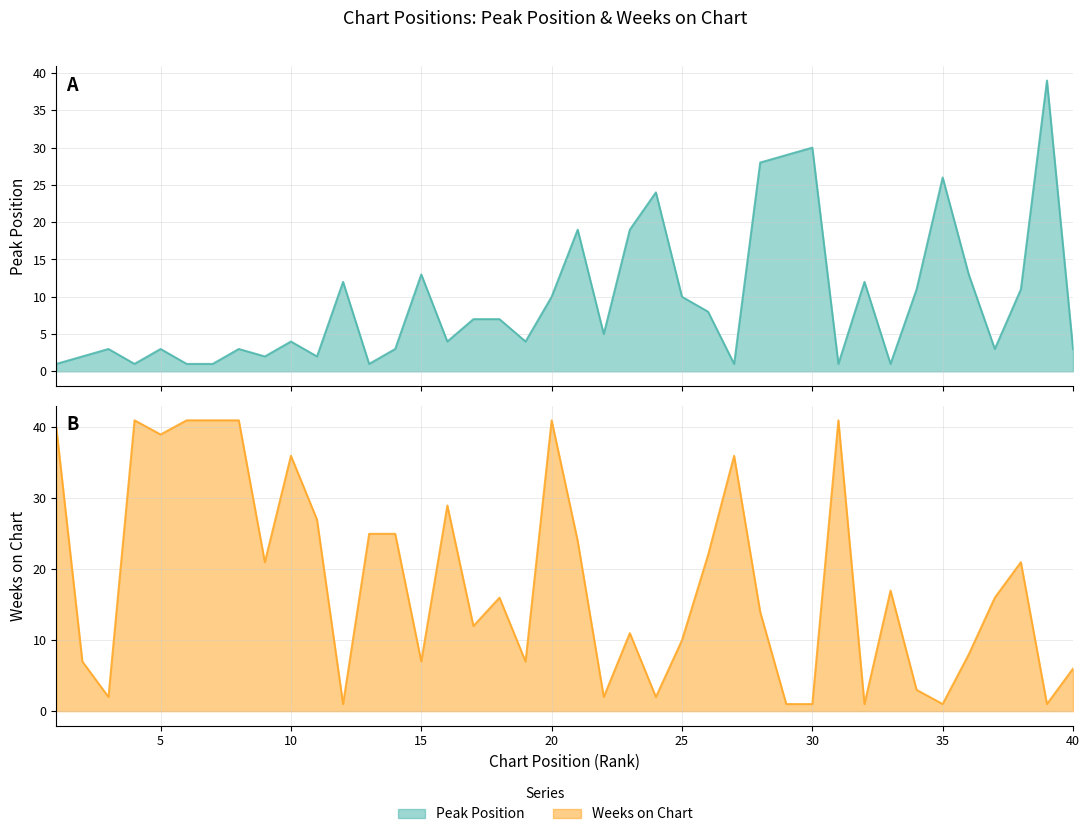

Rank the series by their average value, from highest to lowest.

Weeks on Chart, Peak Position